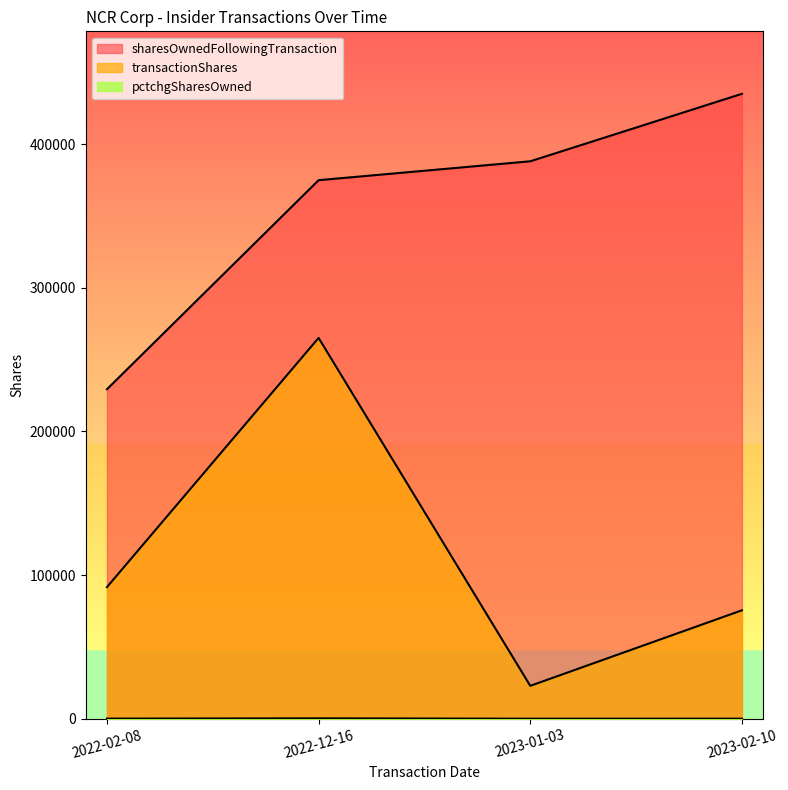

Read the transactionShares value at 2022-02-08, to the nearest 50.

91600